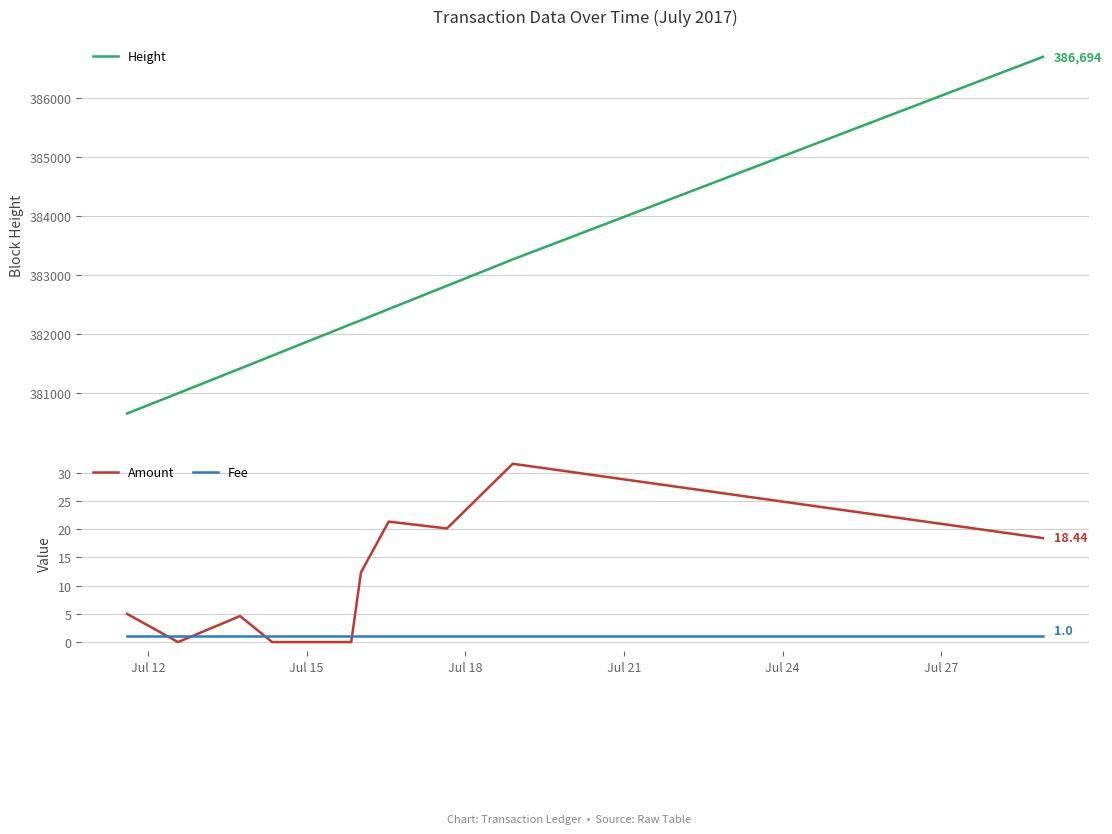

How many values in the Amount series exceed 5?

5